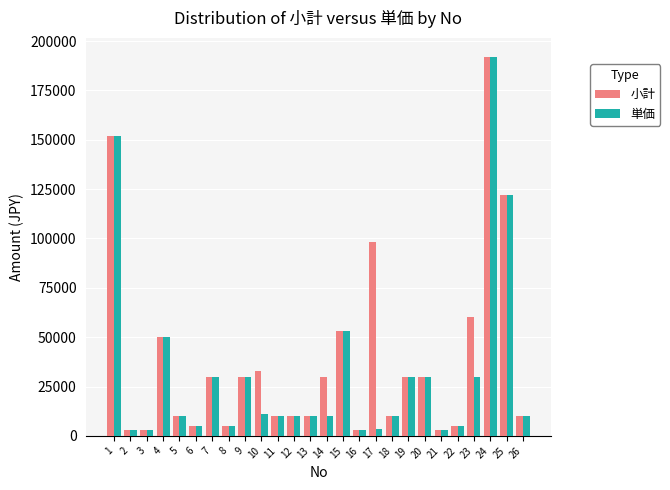

What is the value of the 小計 bar at the 3rd from the left?

3000